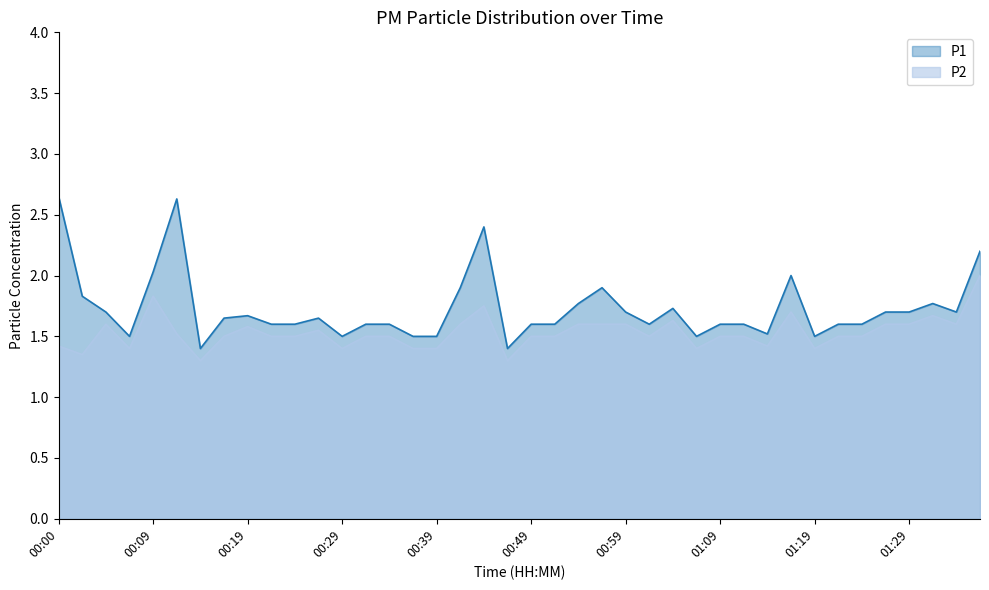

Which series changed the most between 00:05 and 01:37?

P1